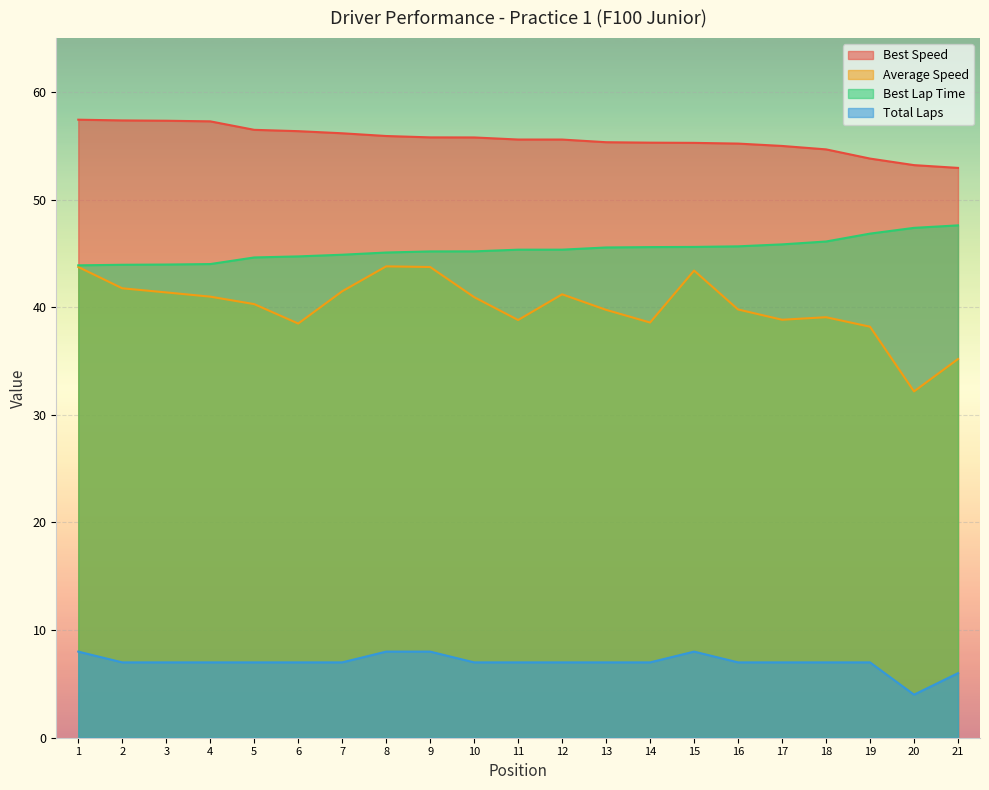

True or false: Average Speed and Best Speed intersect in this chart.

False